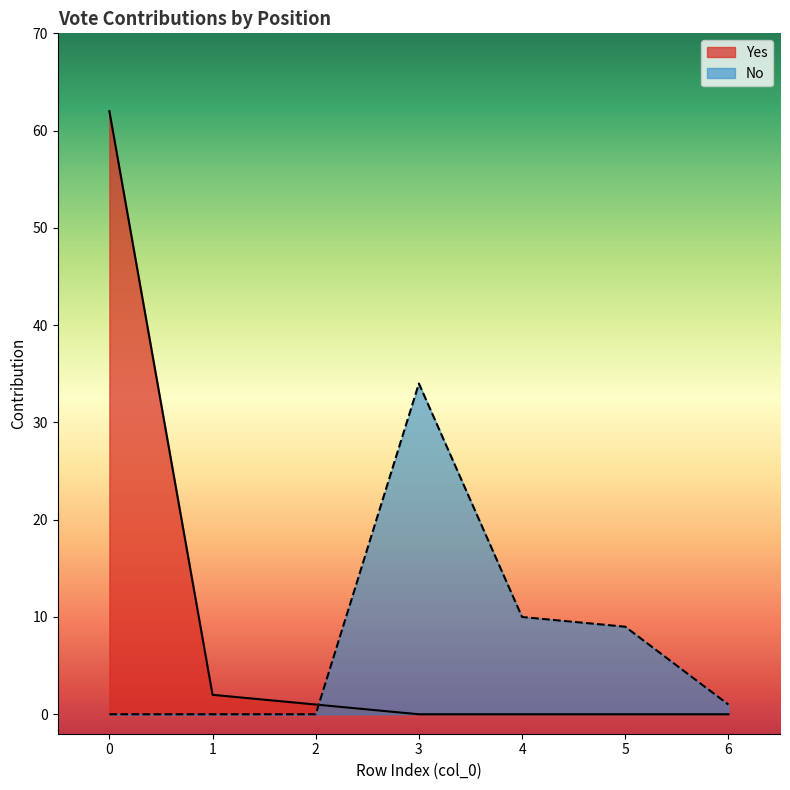

What is the spread (max minus min) of values at 6?

1